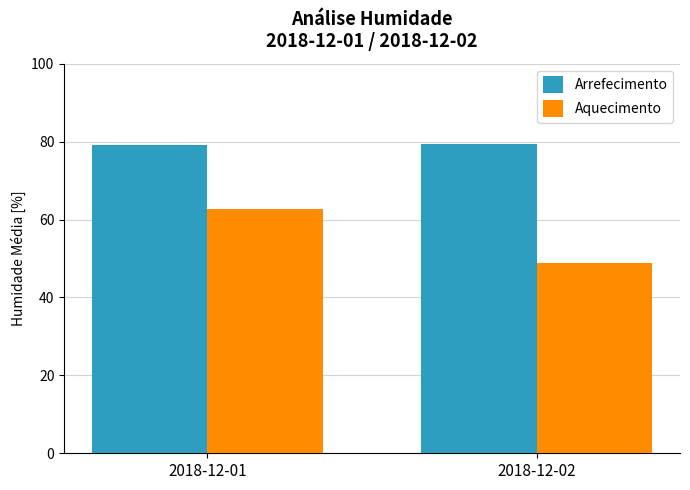

List the series in order of their peak value, lowest first.

Aquecimento, Arrefecimento